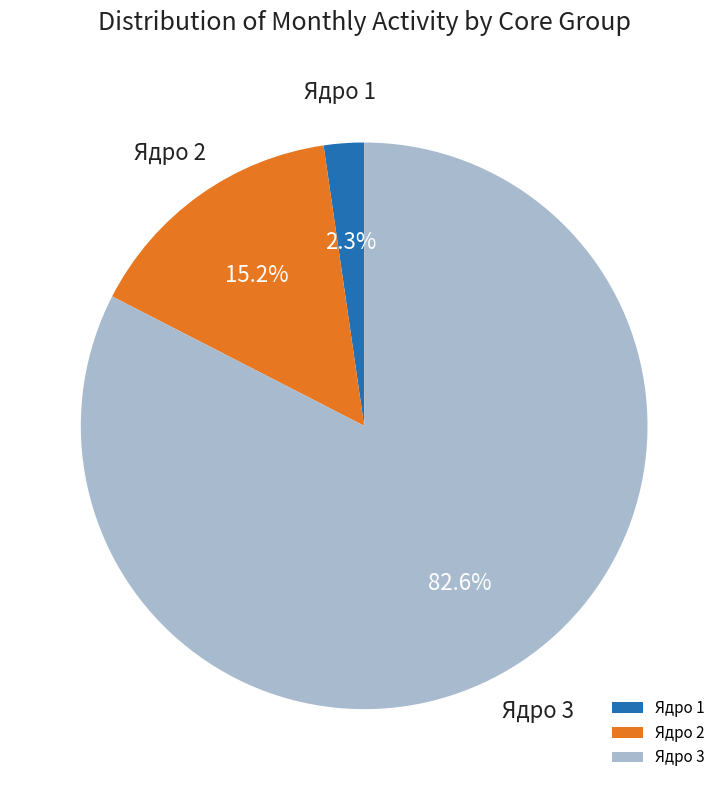

Which slice represents more than half of the pie?

Ядро 3